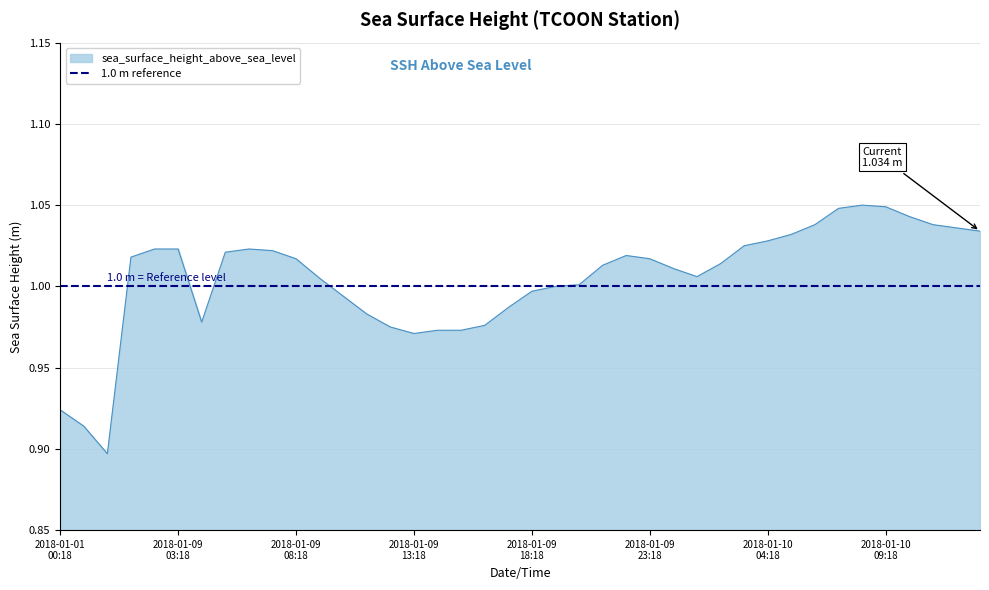

What position from the right is 2018-01-09T15:18?

23